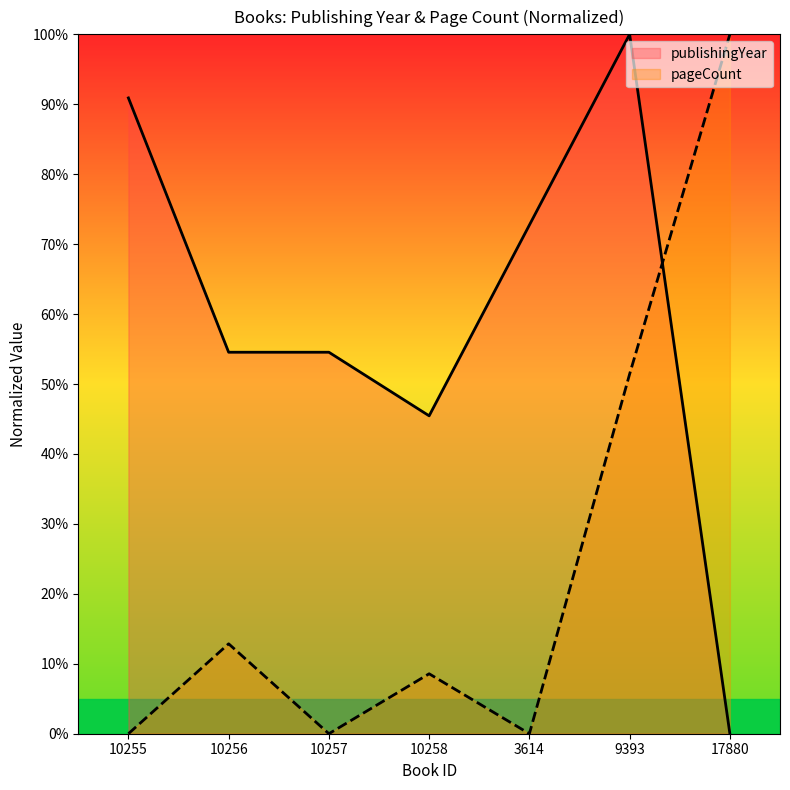

How many values in pageCount are above zero?

4